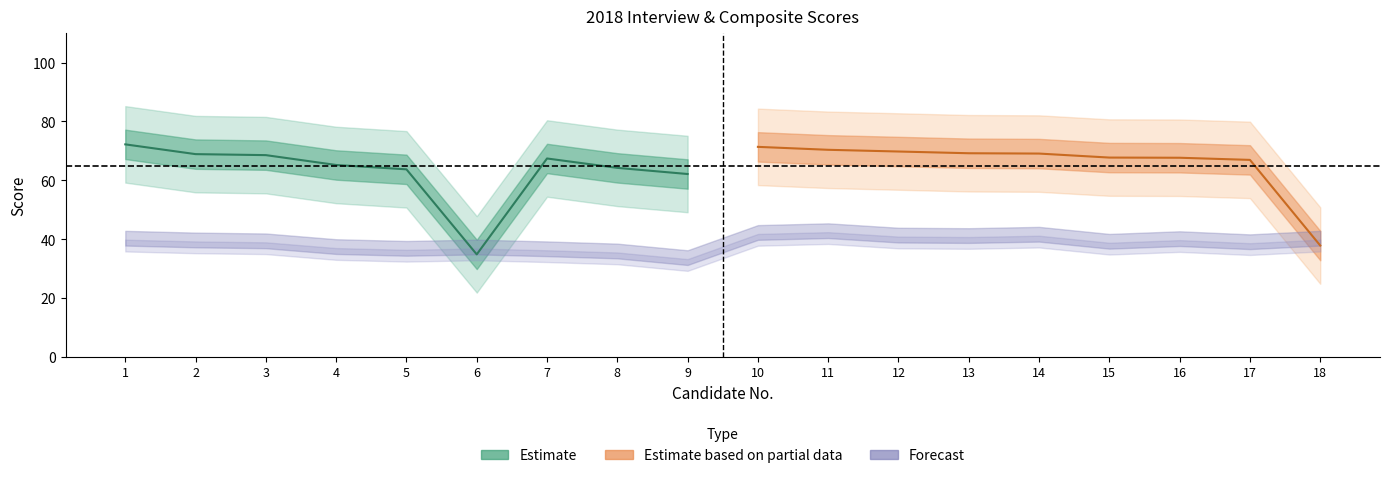

How many interior local valleys does the interview_40pct series have?

5